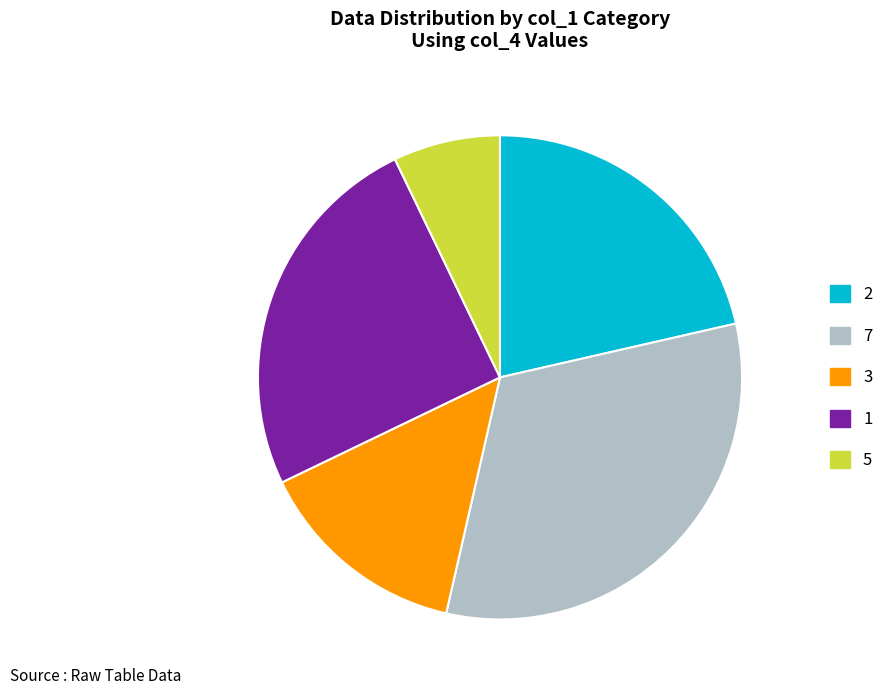

True or false: 1 accounts for 25% of the total.

True